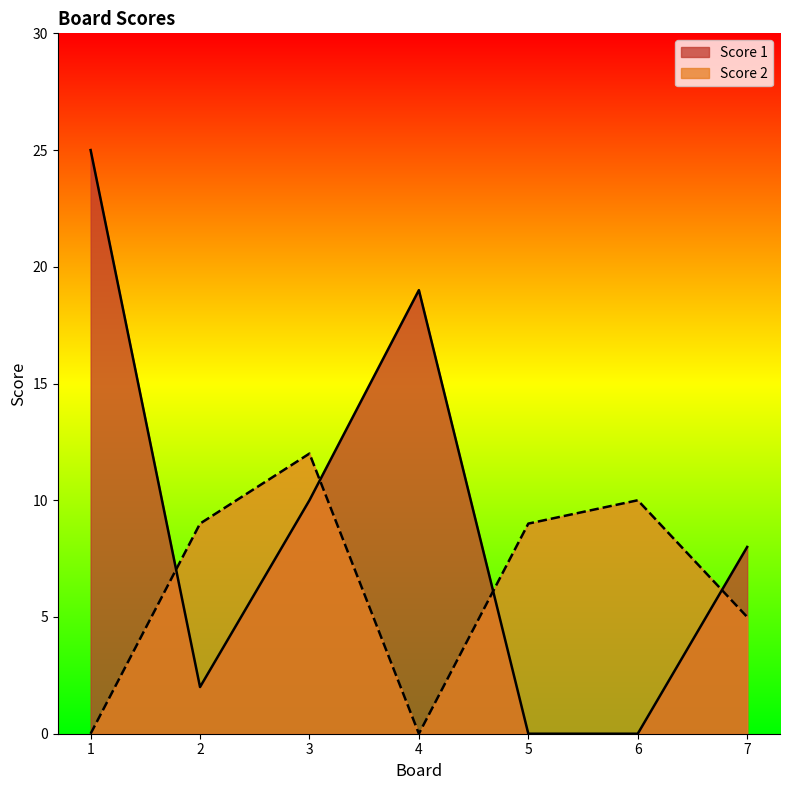

How many data points in Score 2 are less than 9?

3